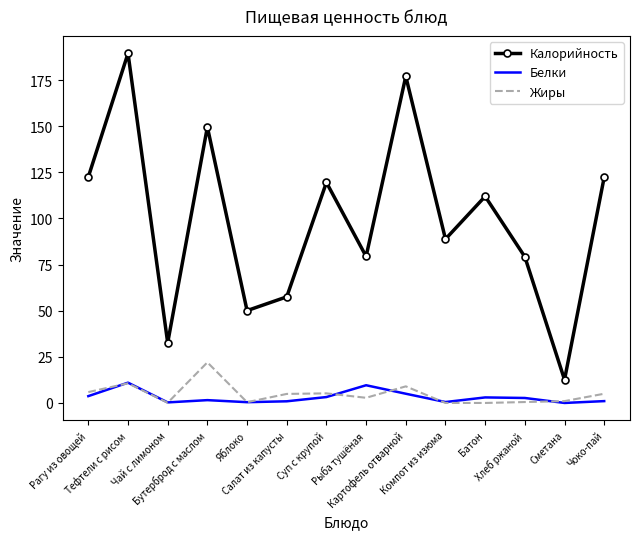

Rank the series by their maximum value, from lowest to highest.

Белки, Жиры, Калорийность